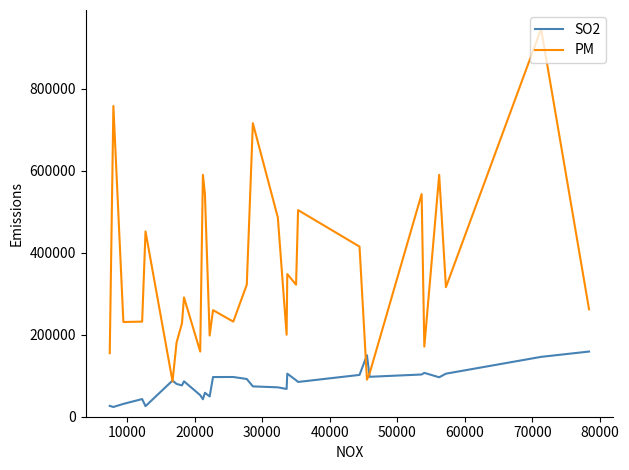

Which series has the widest spread of values?

PM